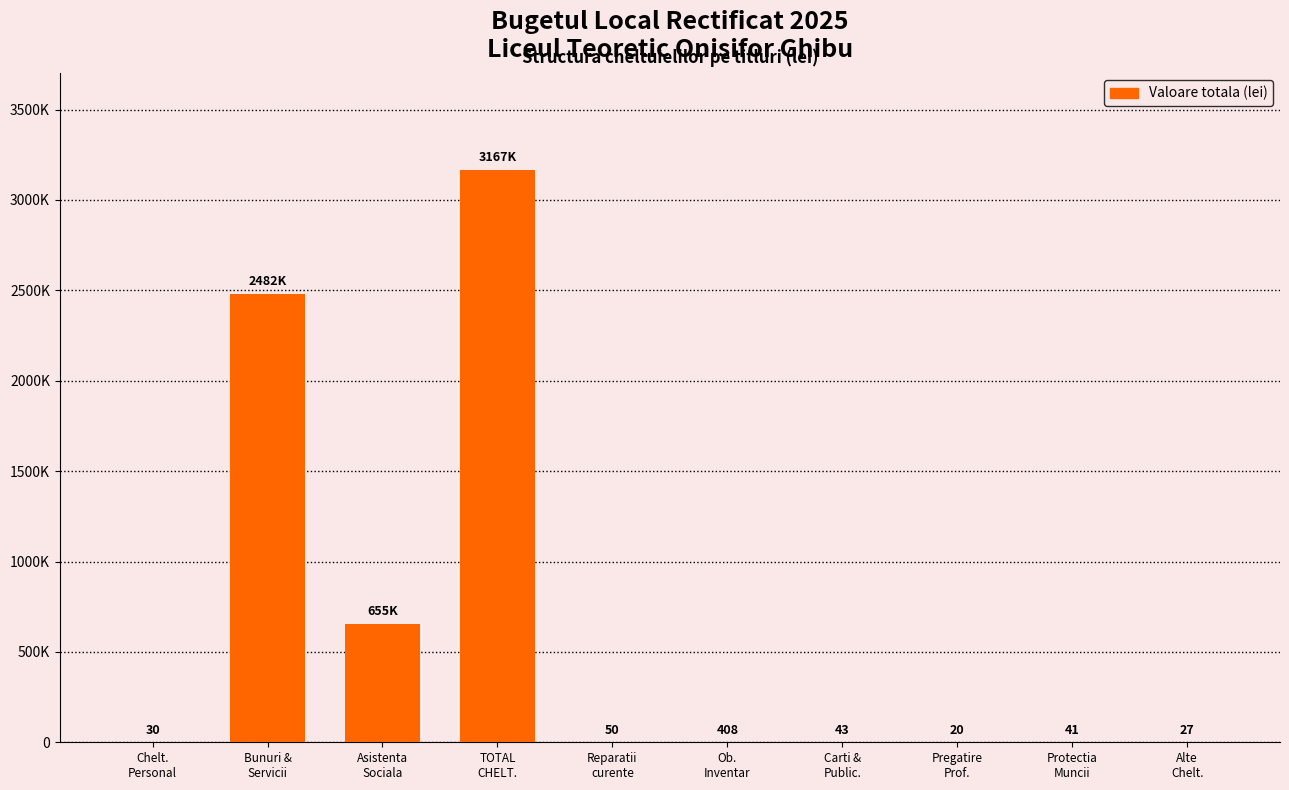

True or false: the data shows 38 at Alte
Chelt..

False